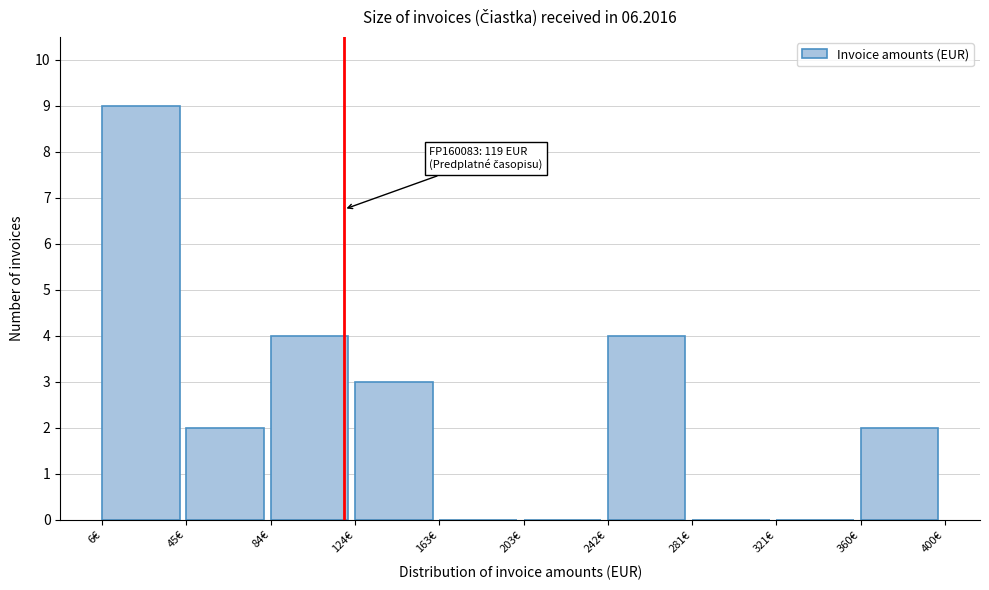

Which range on the x-axis has the tallest bar?

5 to 45